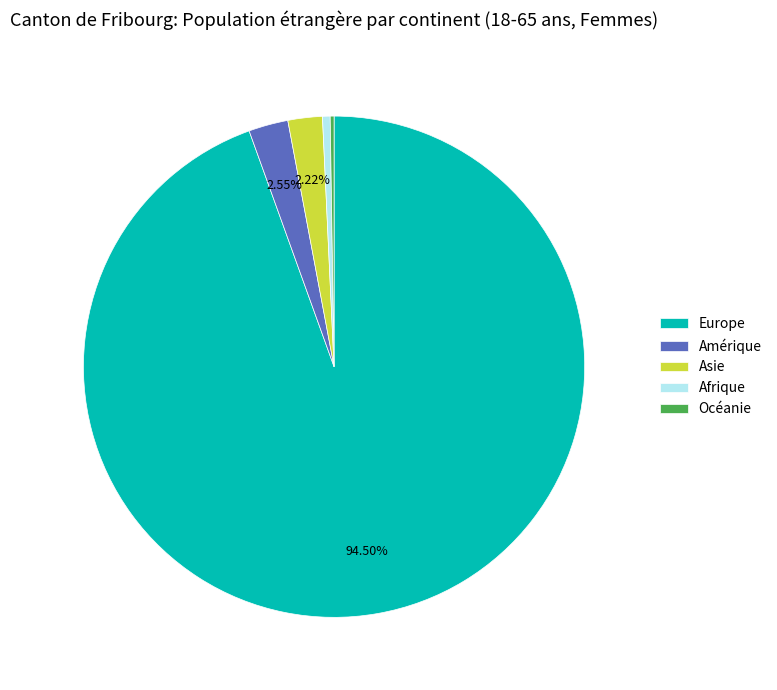

To the nearest percent, what is the combined percentage of Asie and Afrique?

3%